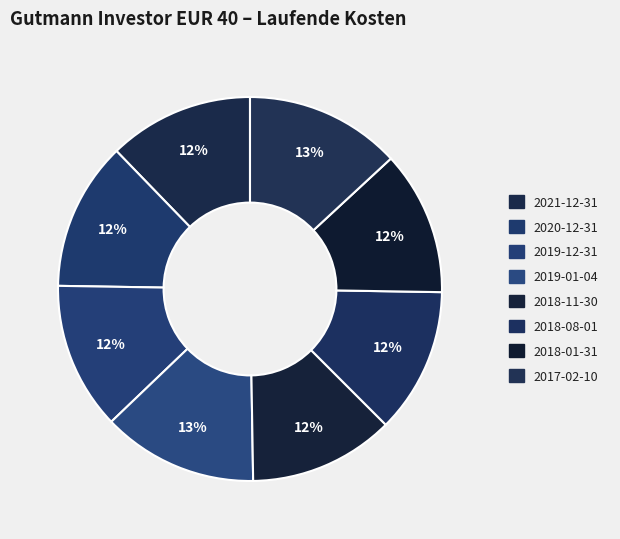

What percentage is NOT represented by 2017-02-10?

86.9%